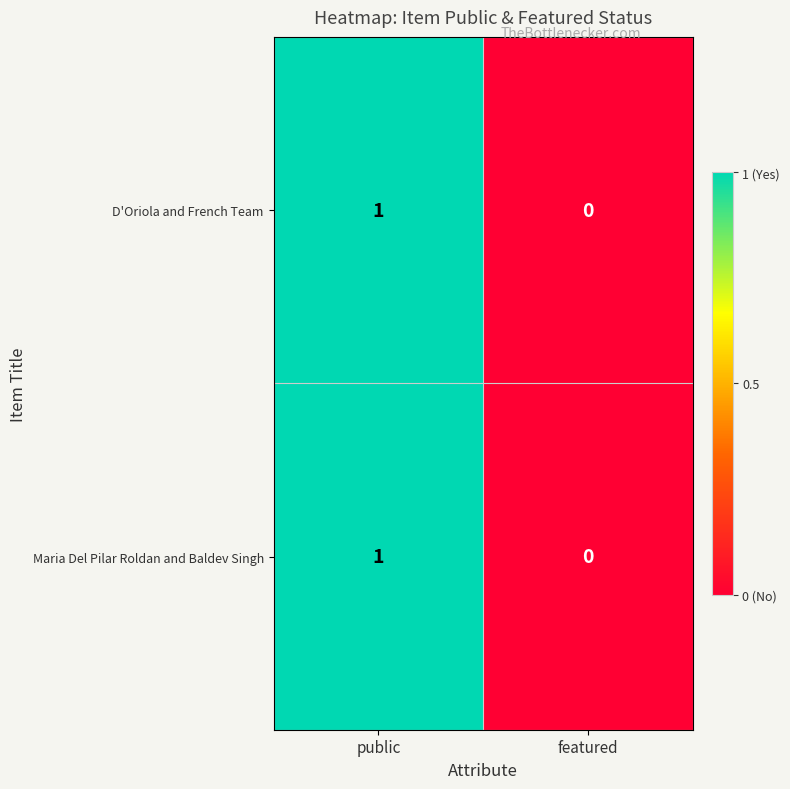

How many categories are shown in the chart?

2